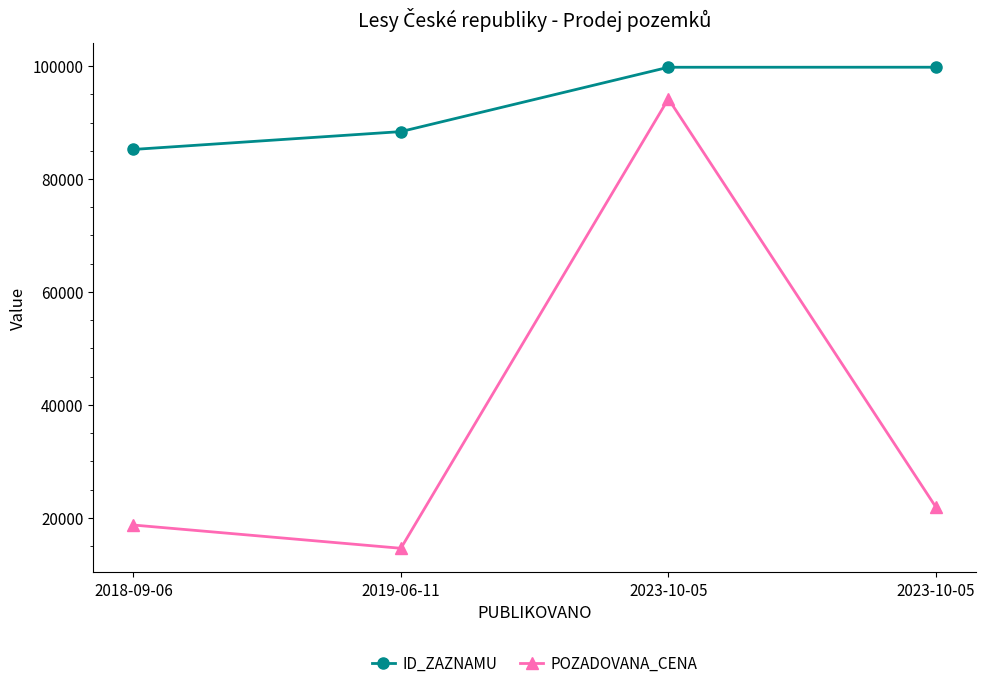

True or false: POZADOVANA_CENA and ID_ZAZNAMU cross at least once.

False